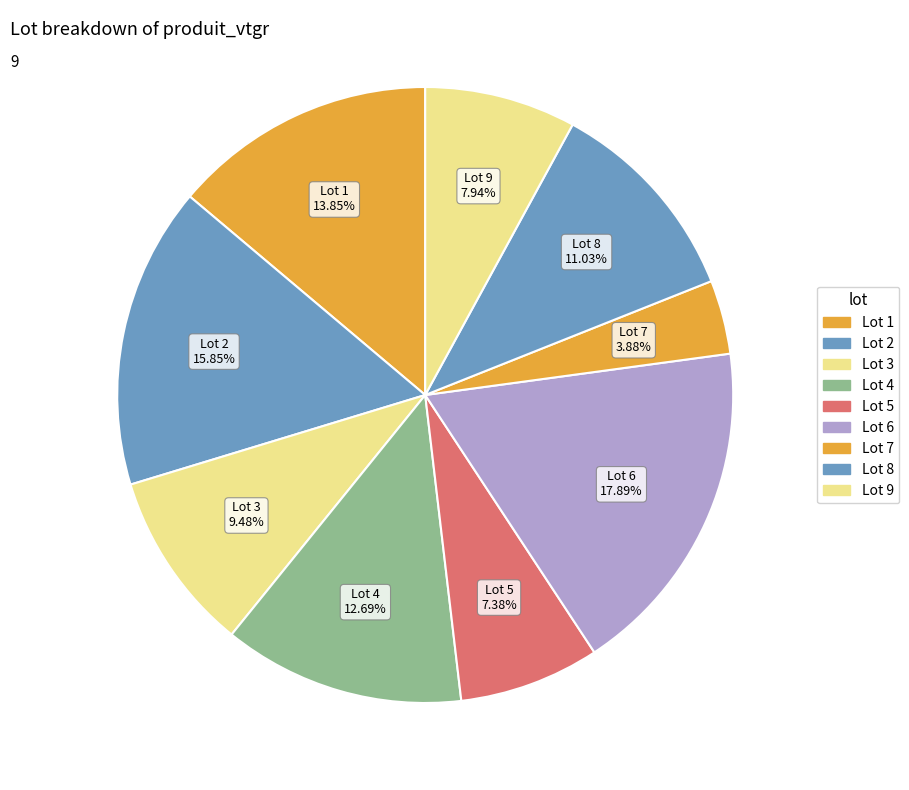

How many slices are in this pie chart?

9